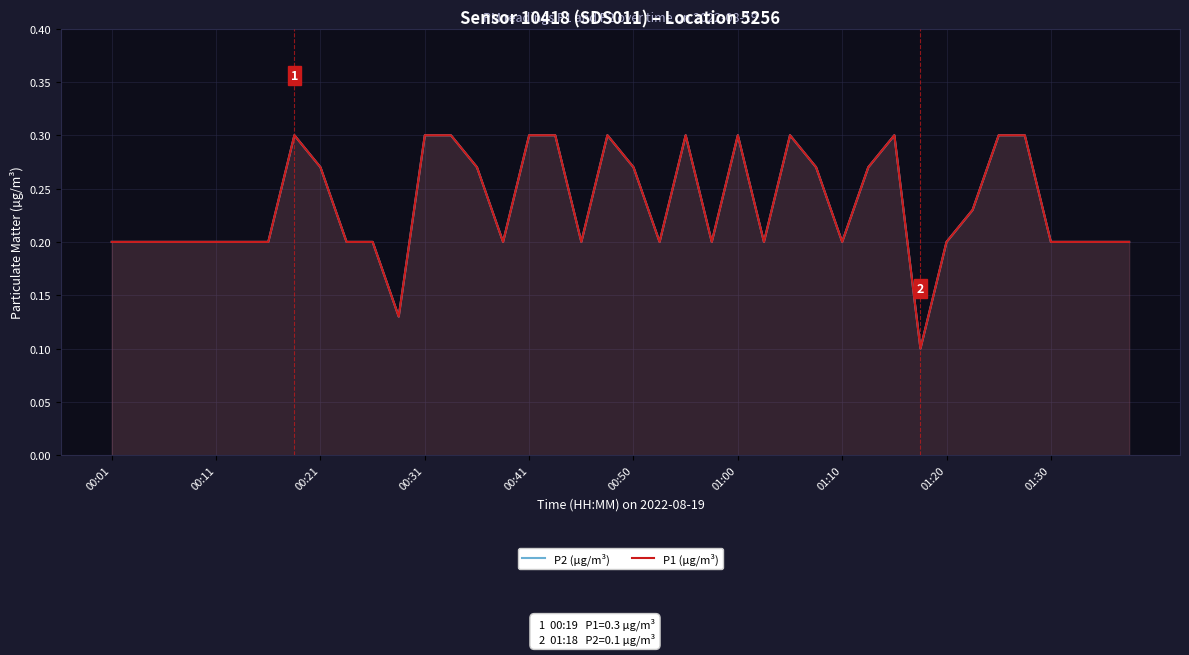

What is the value of the P2 (µg/m³) point at the 8th from the left?

0.3